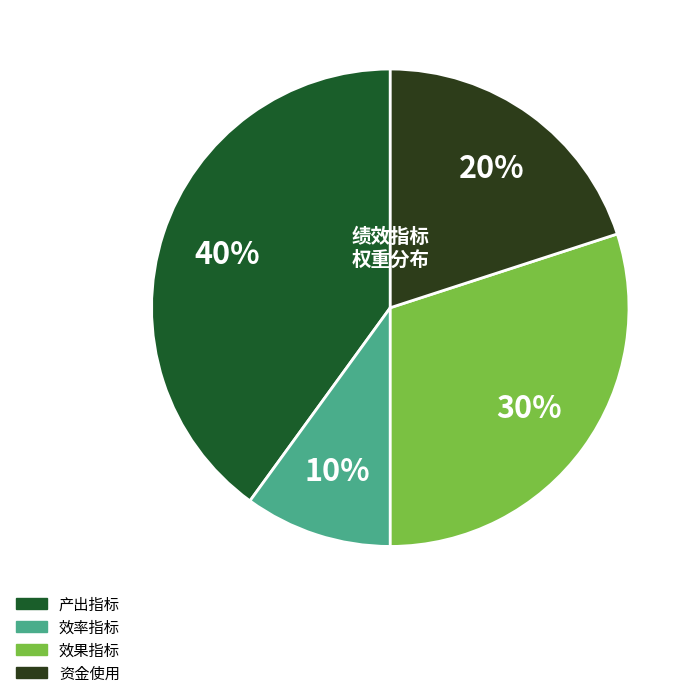

Which has a higher value, 资金使用 or 效率指标?

资金使用